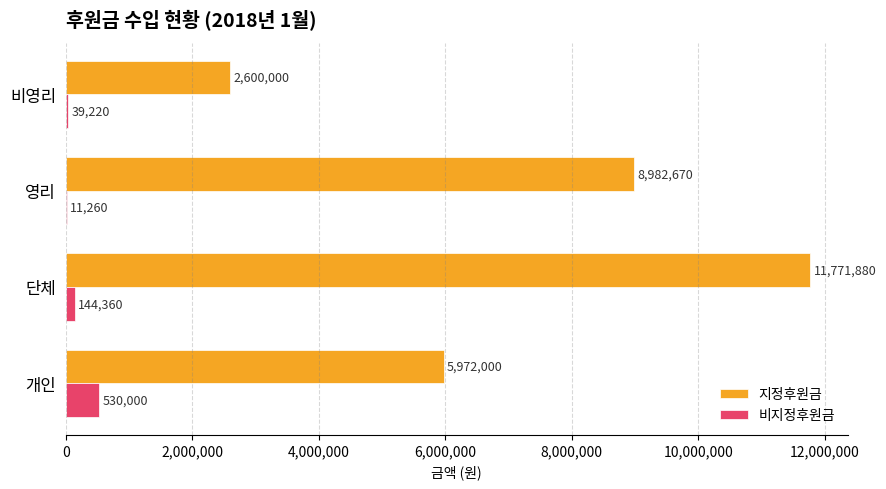

What are all the series names shown in the legend?

지정후원금, 비지정후원금